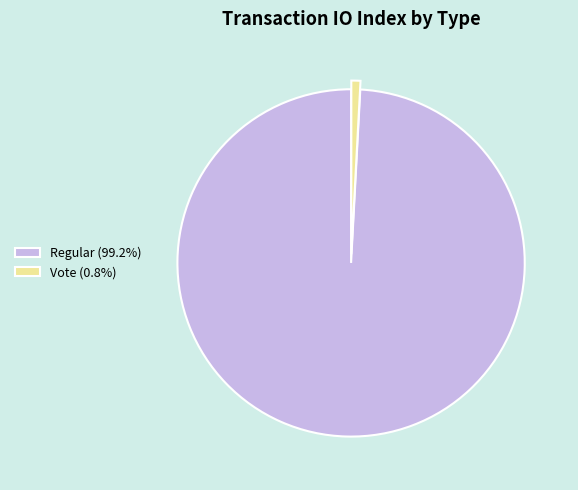

How many slices are in this pie chart?

2